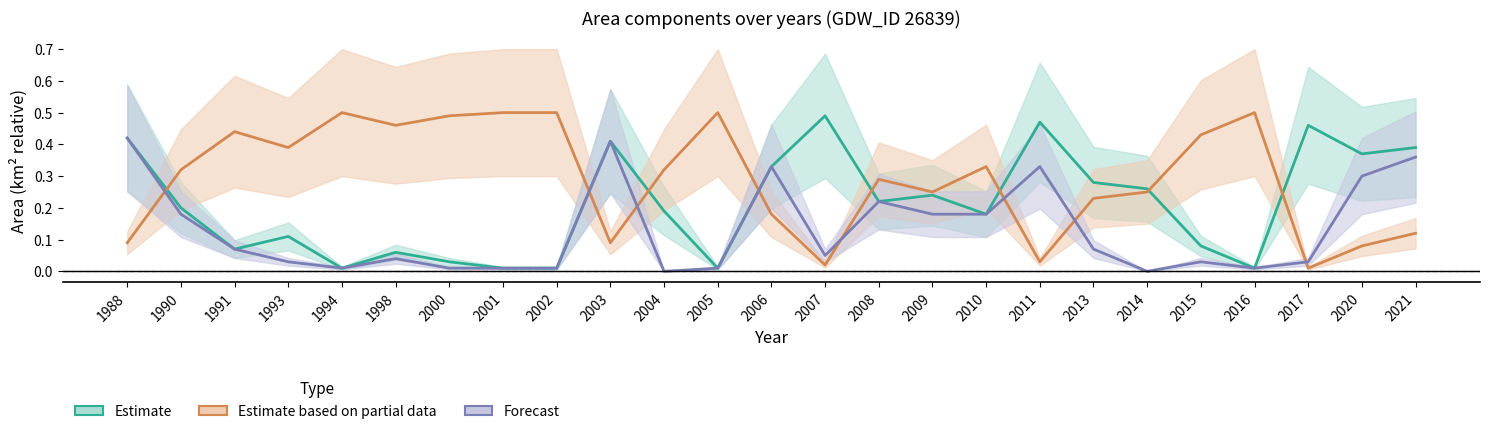

Does the chart have visible grid lines?

No